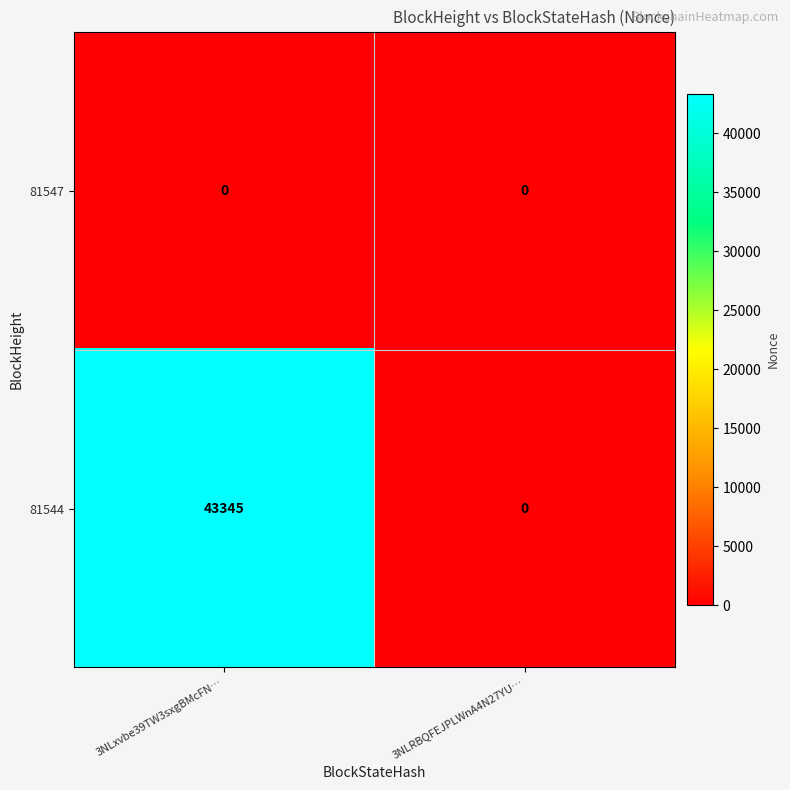

True or false: 81544 has a value of 0 at 3NLRBQFEJPLWnA4N27YU….

True